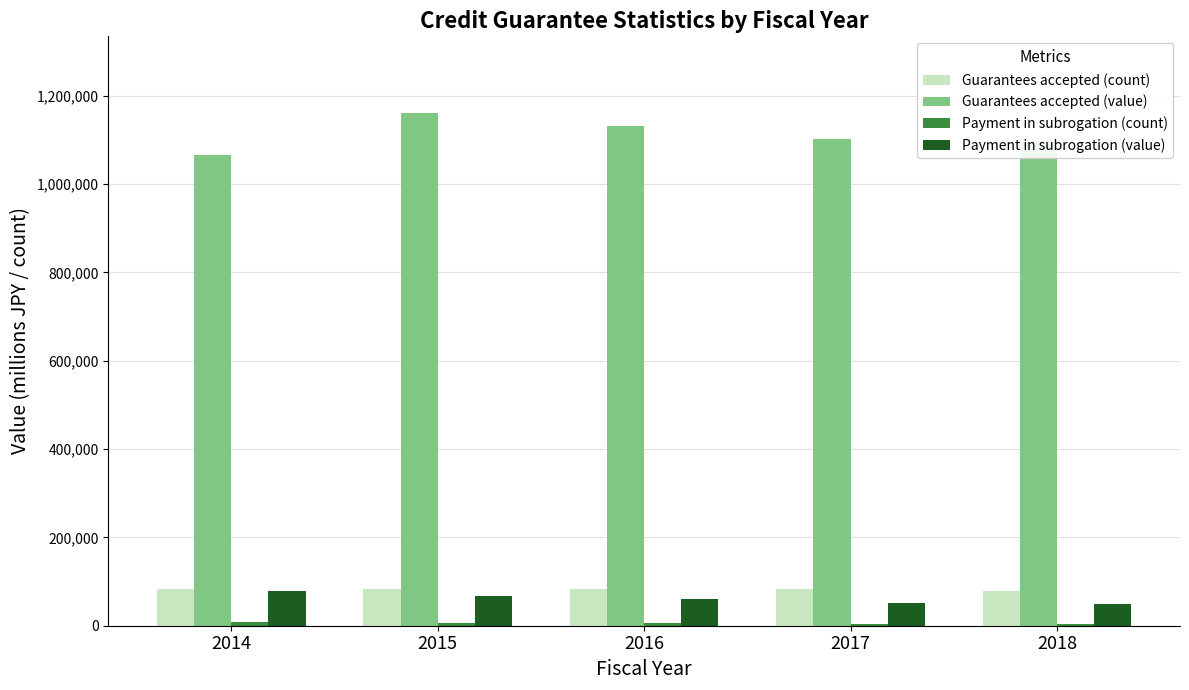

What is the sum of all Guarantees accepted (count) values?

412170